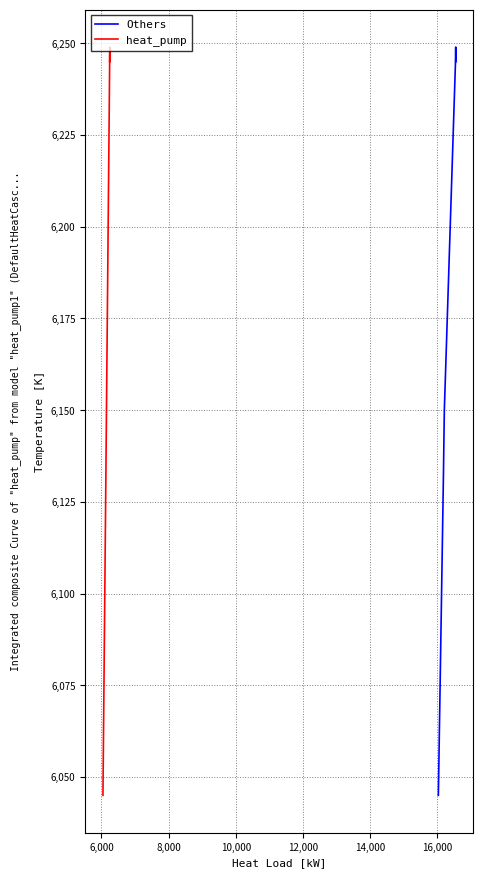

How many data points in Others are less than 6150?

3